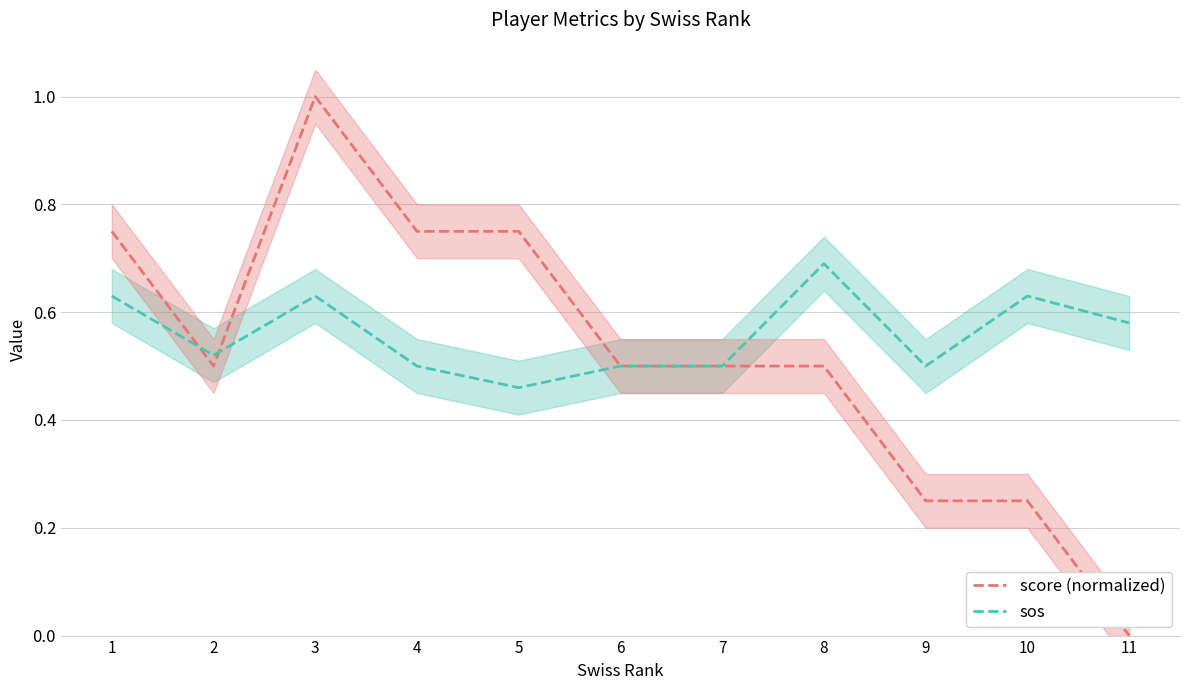

At which category does the chart reach its minimum across all series?

11